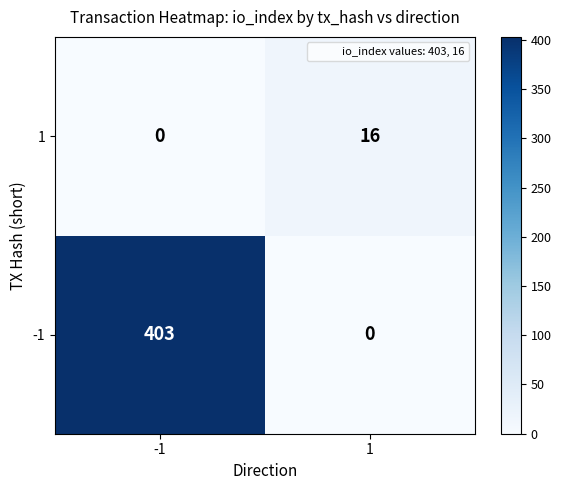

Which series has the widest spread of values?

-1